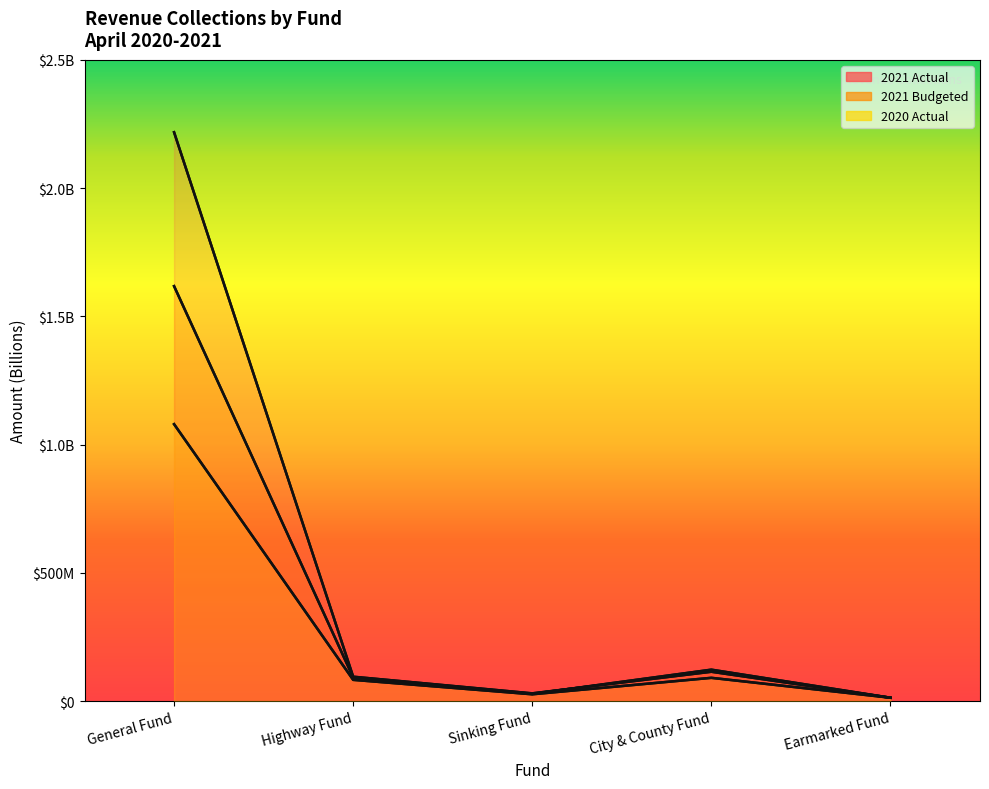

Between Highway Fund and City & County Fund, which series saw the biggest shift?

2021 Budgeted